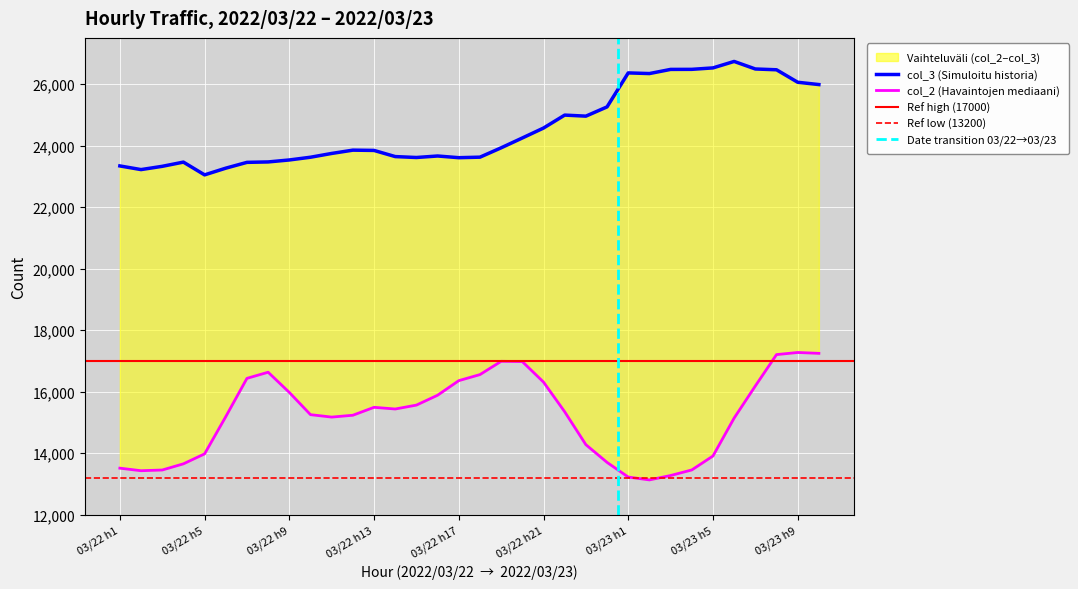

True or false: col_3 has a value of 32313 at 15.

False